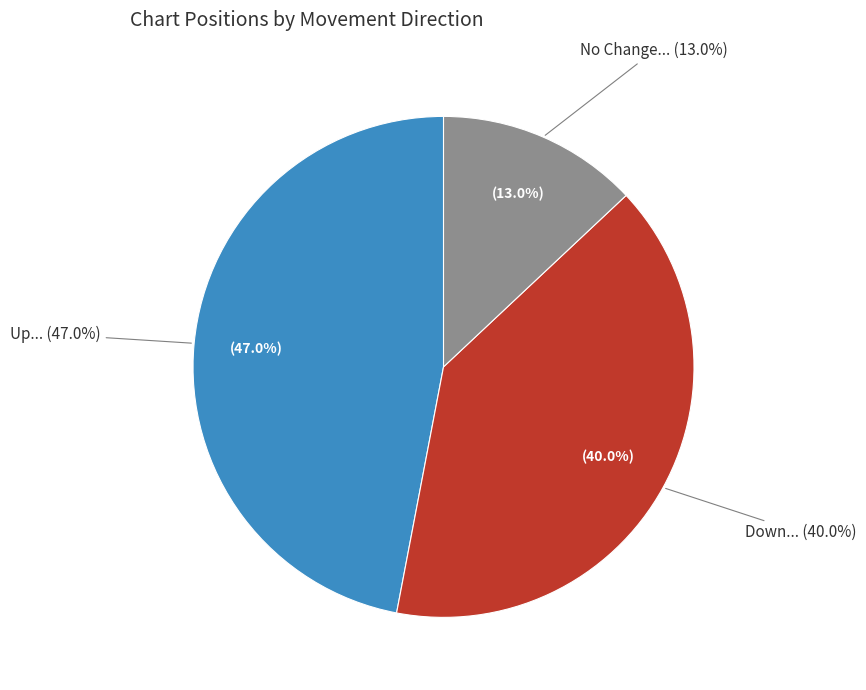

To the nearest percent, what portion does - represent?

13%